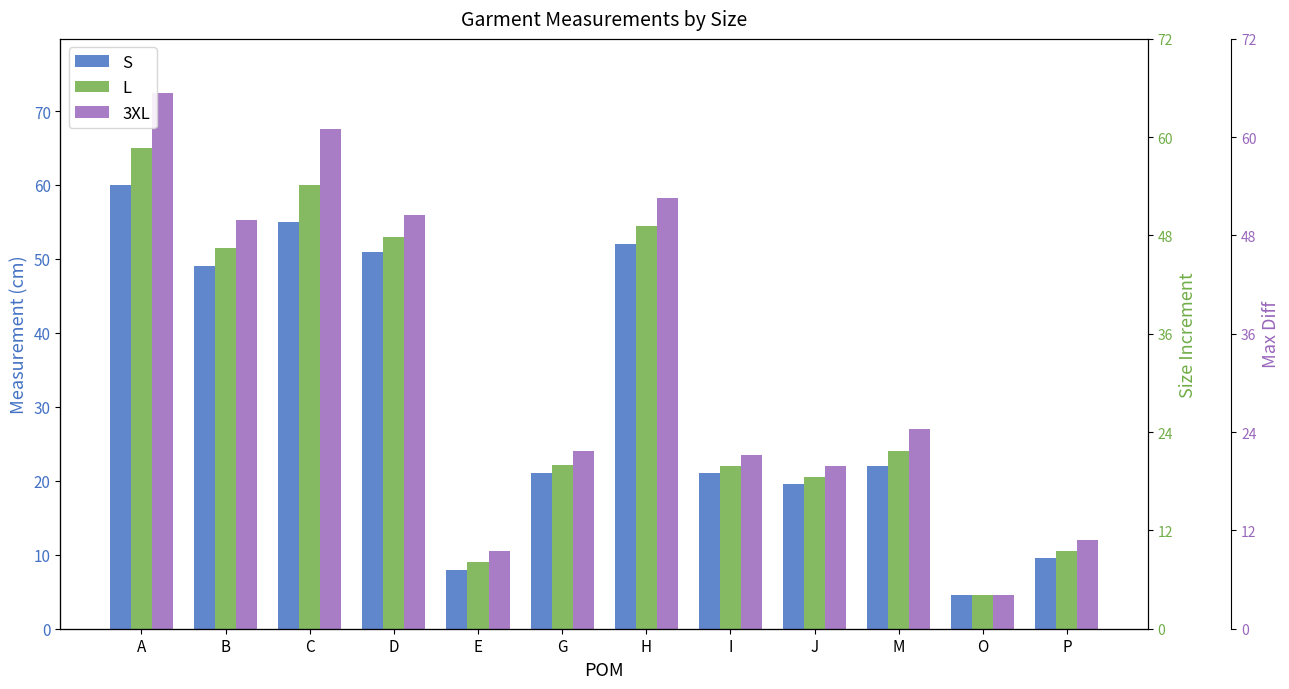

What is the label of the 4th bar from the left?

D